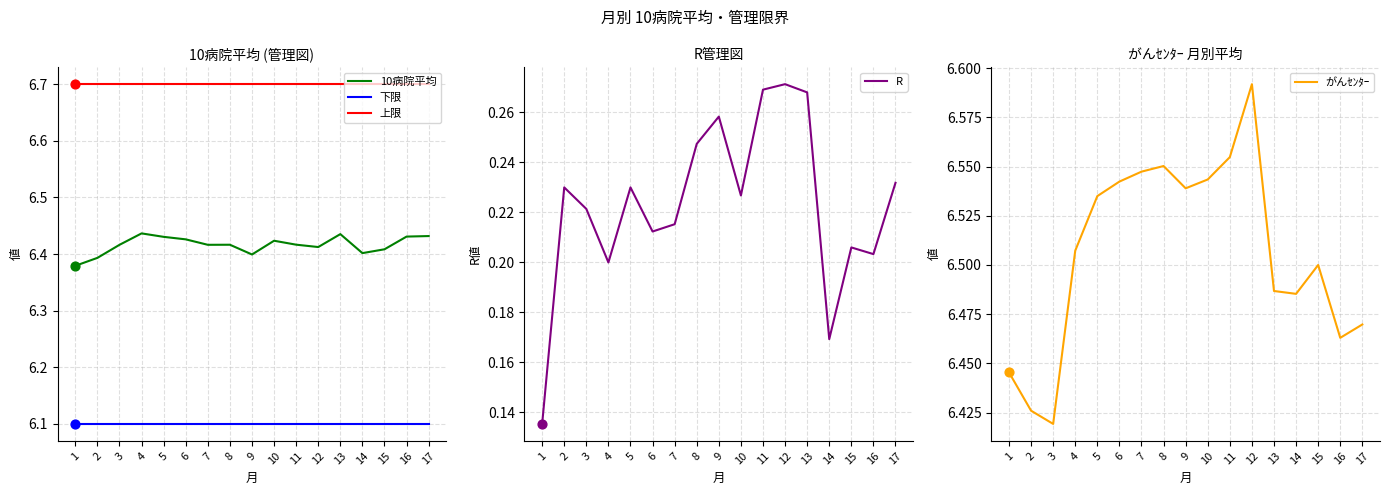

Which series has the largest total across all categories?

上限